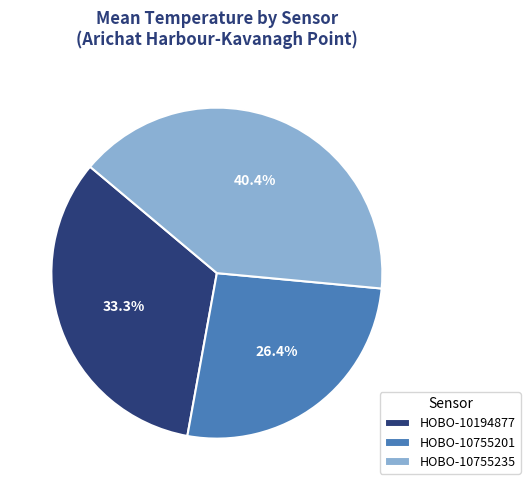

Which category has the biggest portion of the pie?

HOBO-10755235